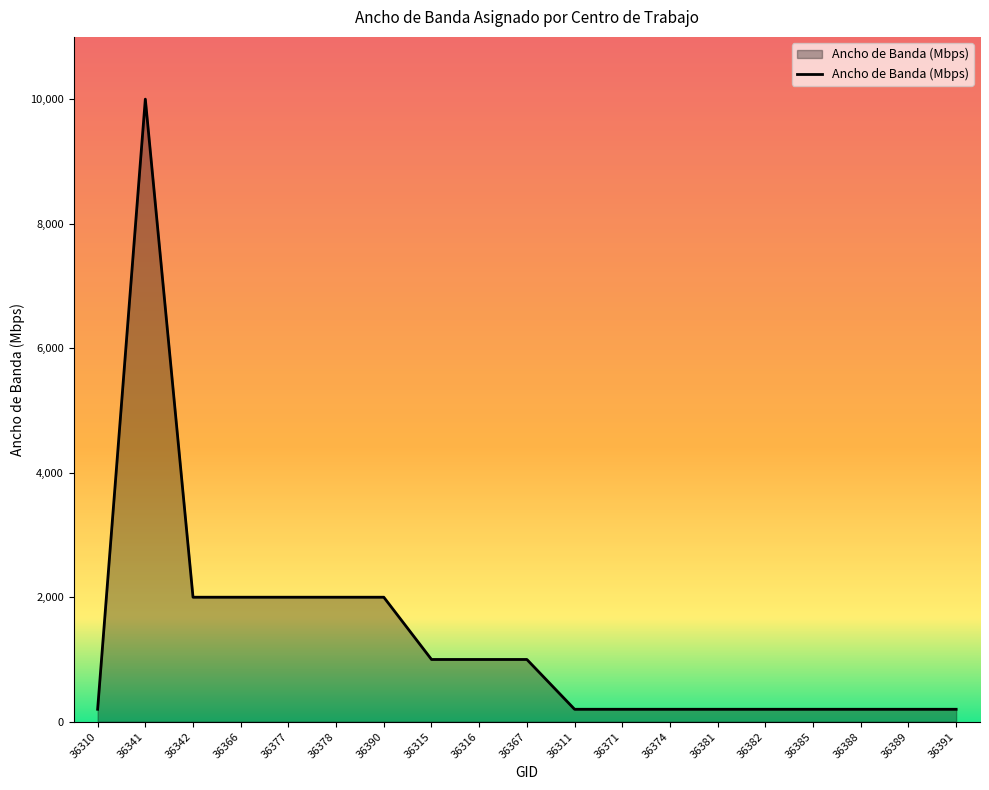

Which category has the highest value across all series?

36341